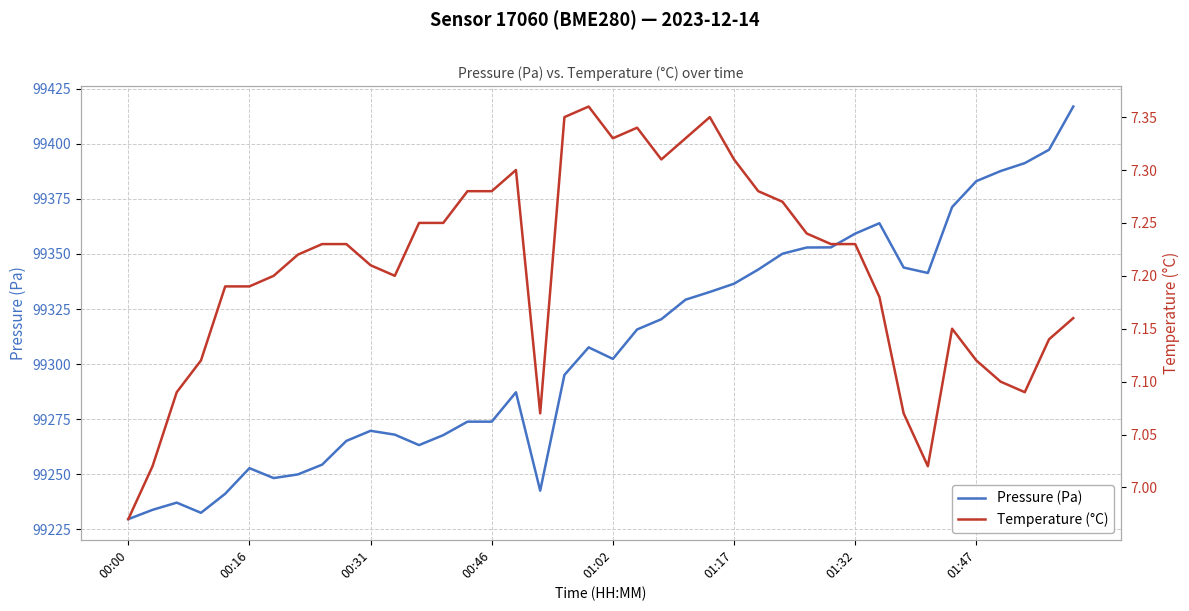

The Pressure (Pa) series shows 99273.8 at 00:46. True or false?

True